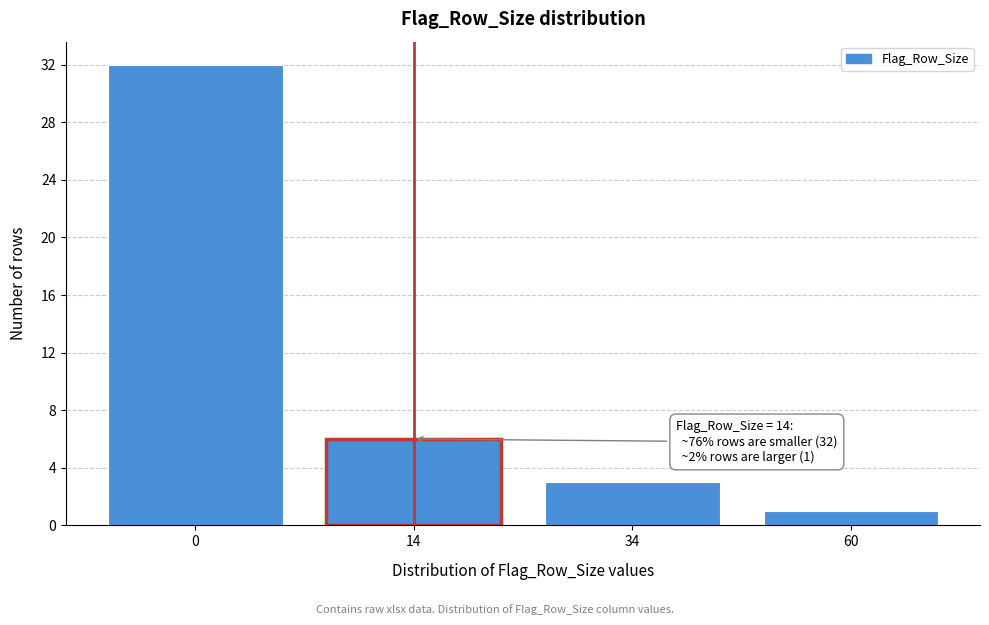

Reading left to right, what are all the values shown in this chart?

32	6	3	1